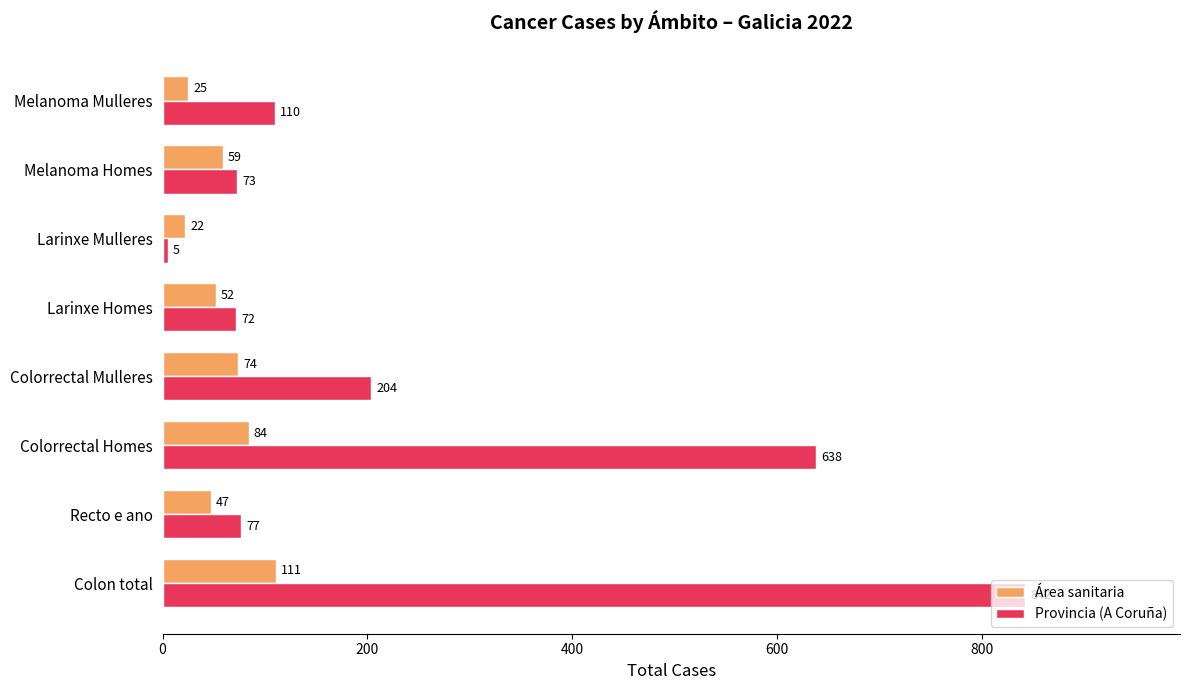

True or false: Área sanitaria has a value of 22 at Larinxe Mulleres.

True